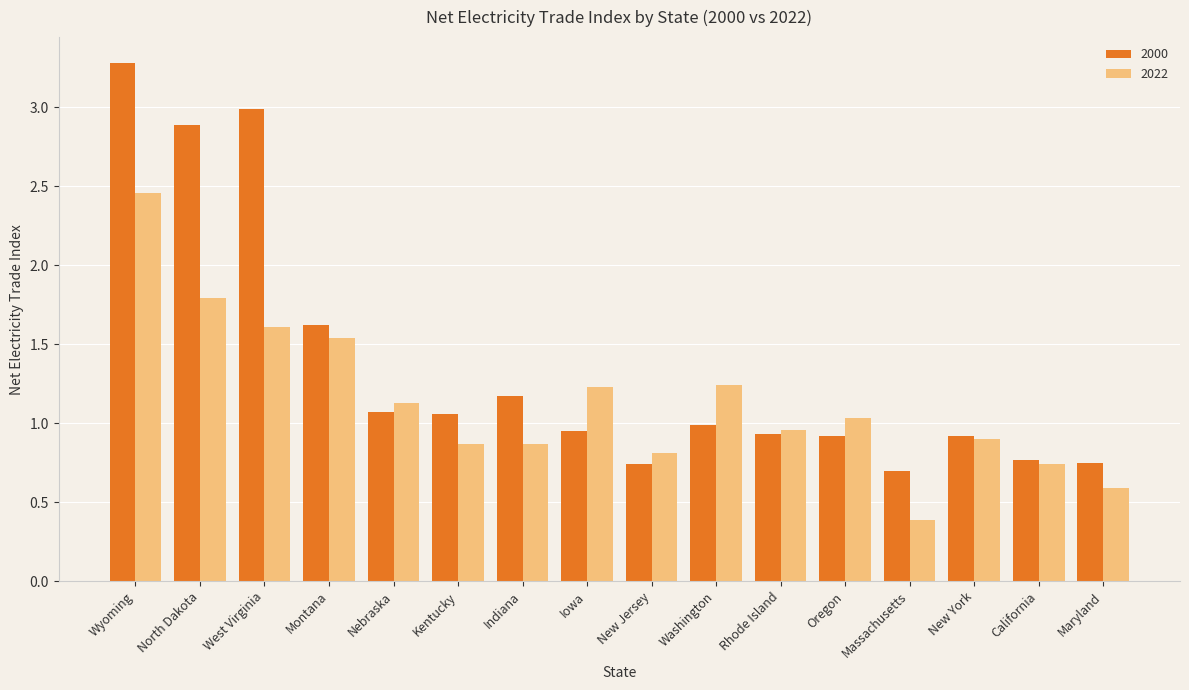

How many groups of bars are there?

16